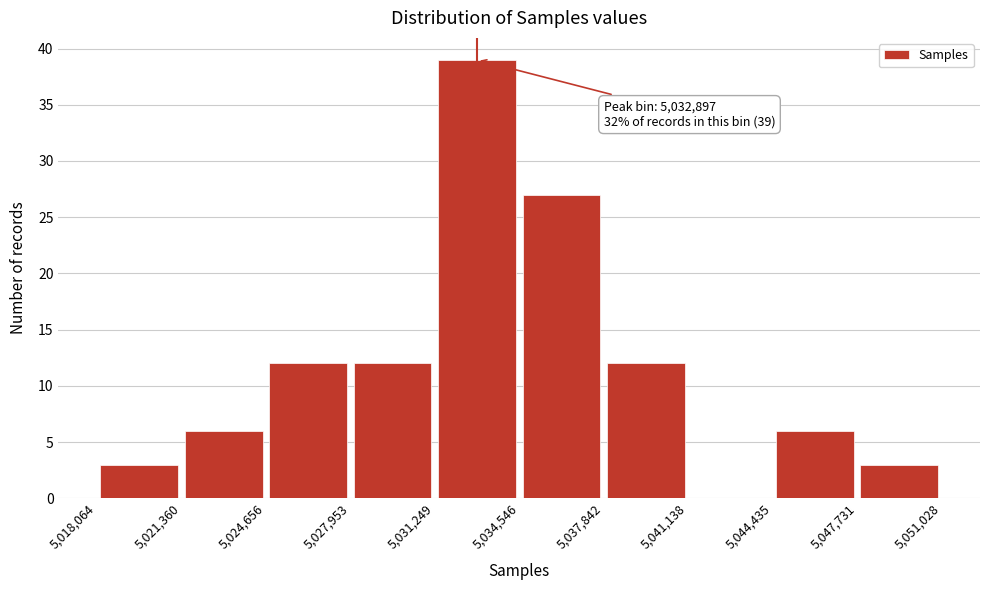

Which range on the x-axis has the tallest bar?

5,031,249 to 5,034,546